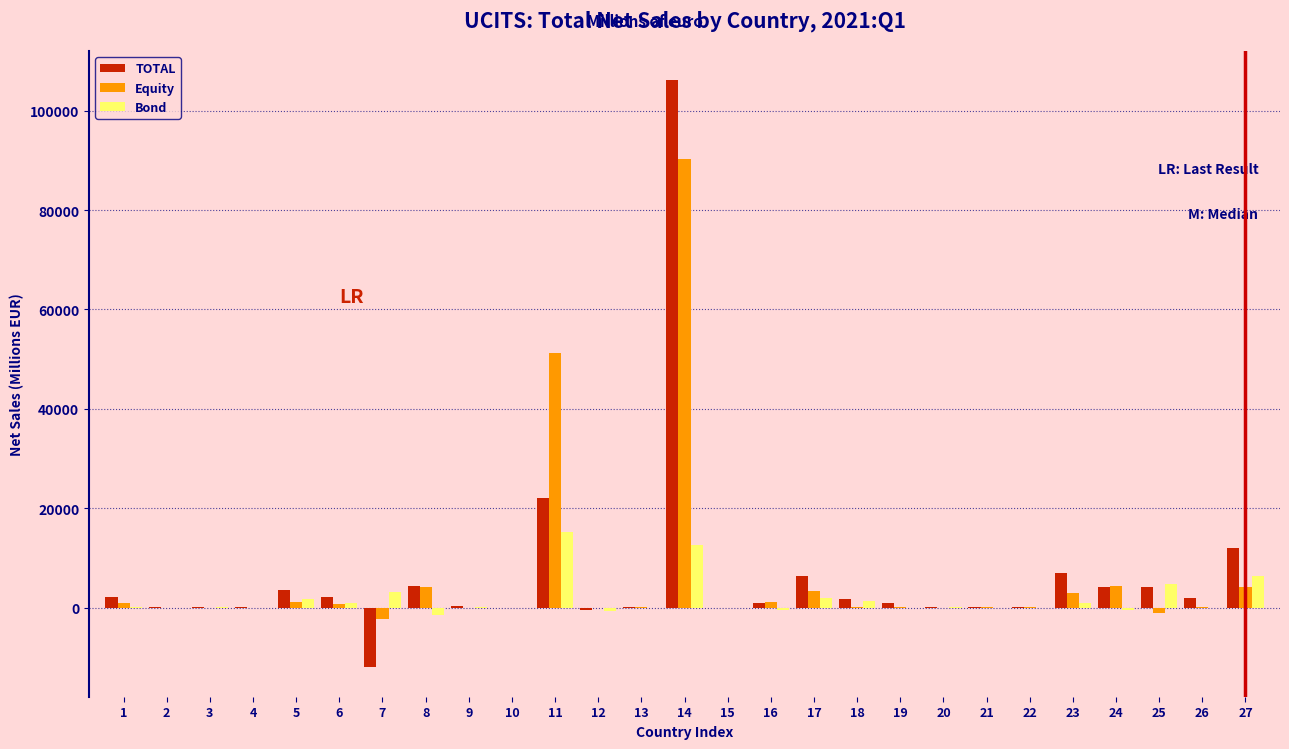

At which category is the sum across all series the highest?

14